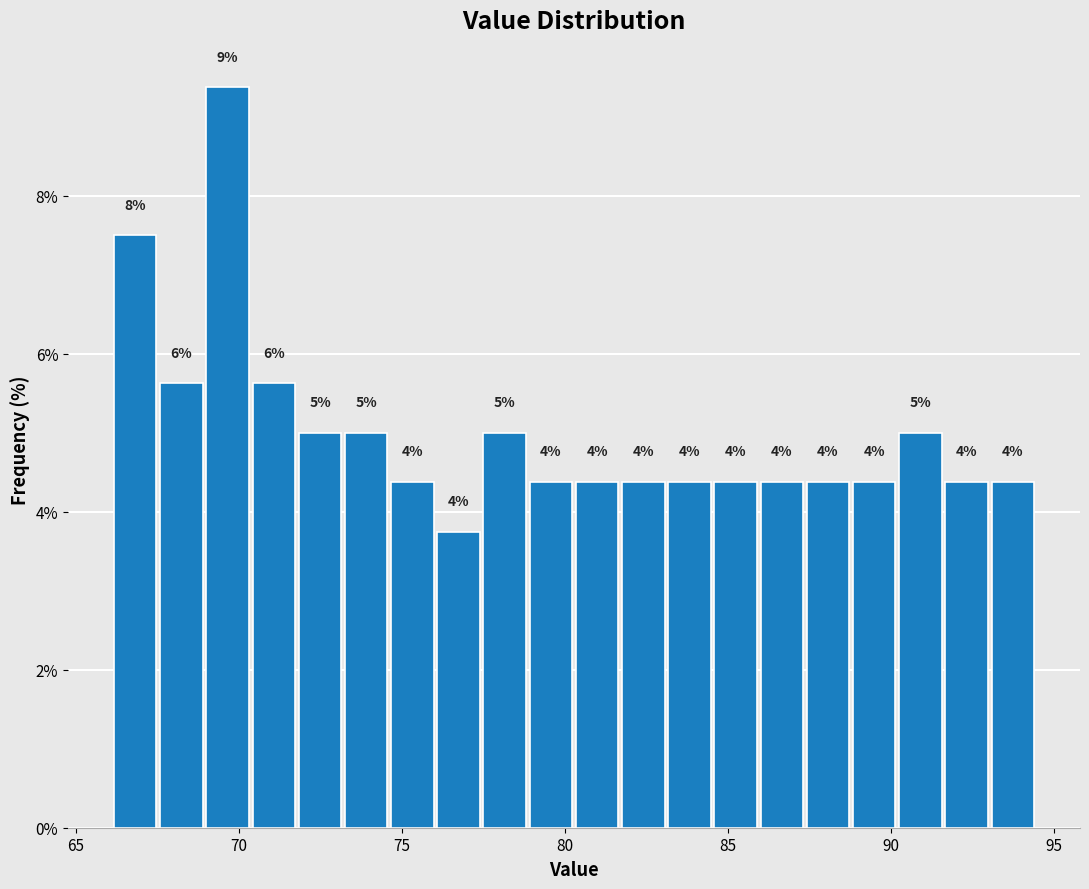

Around what value on the x-axis is the tallest bar? Give the approximate position of its centre, as read against the axis.

69.5